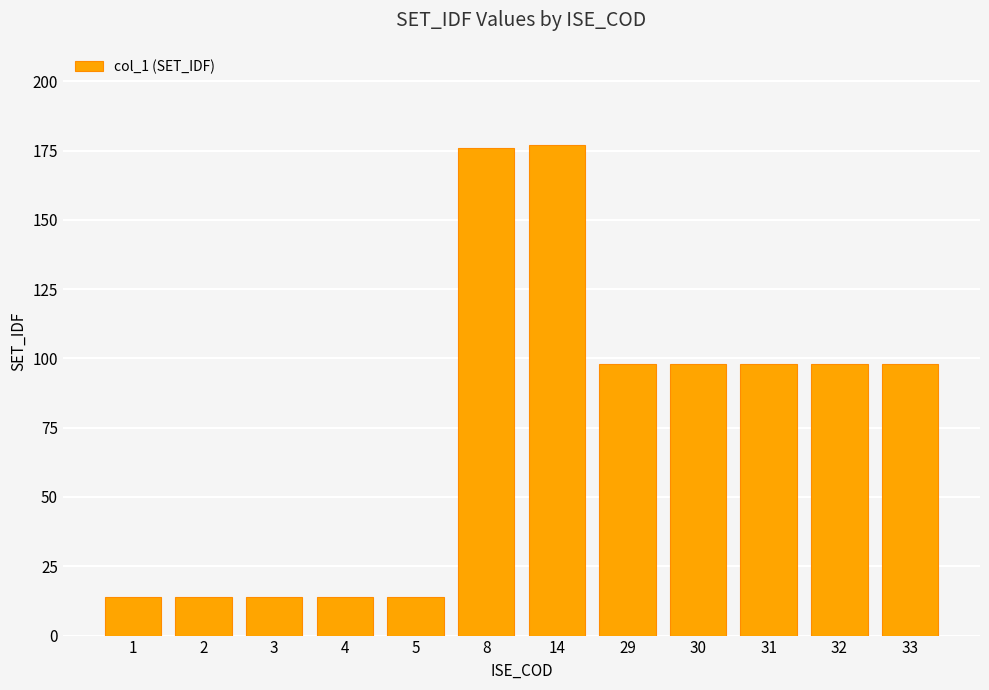

Does the chart contain stacked bars?

No